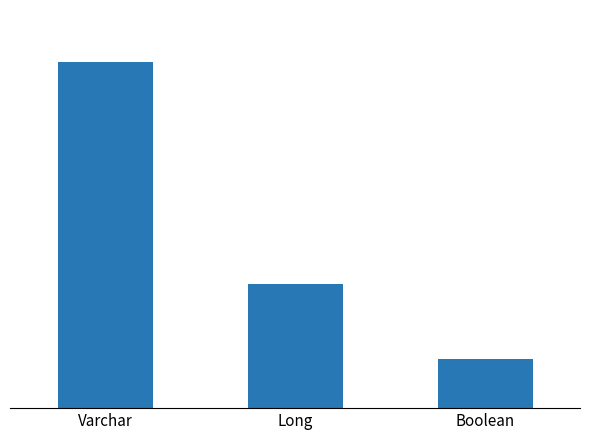

The chart shows a value of 5 at Long. True or false?

True